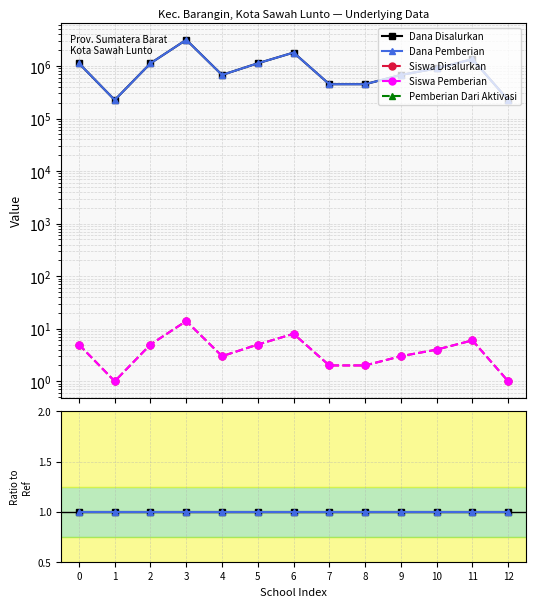

Count the number of data series in this chart.

5